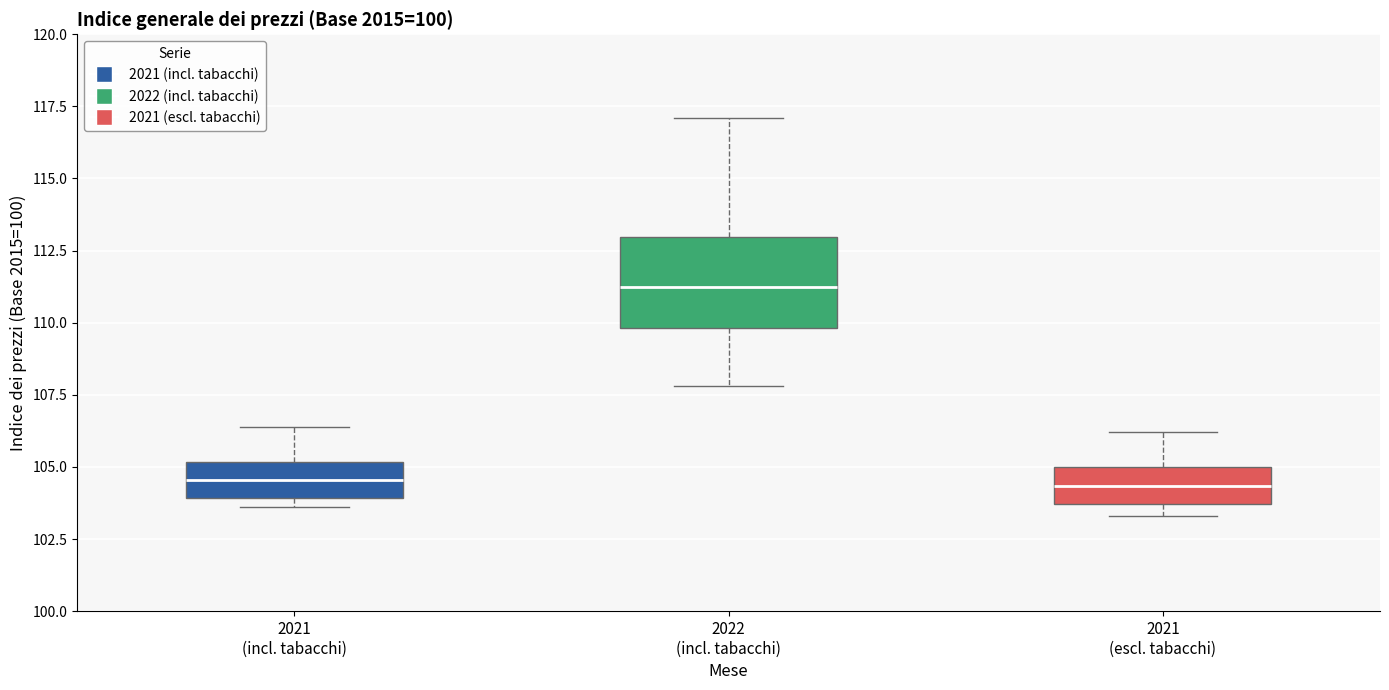

Which box has the highest median line?

2022 (incl. tabacchi)